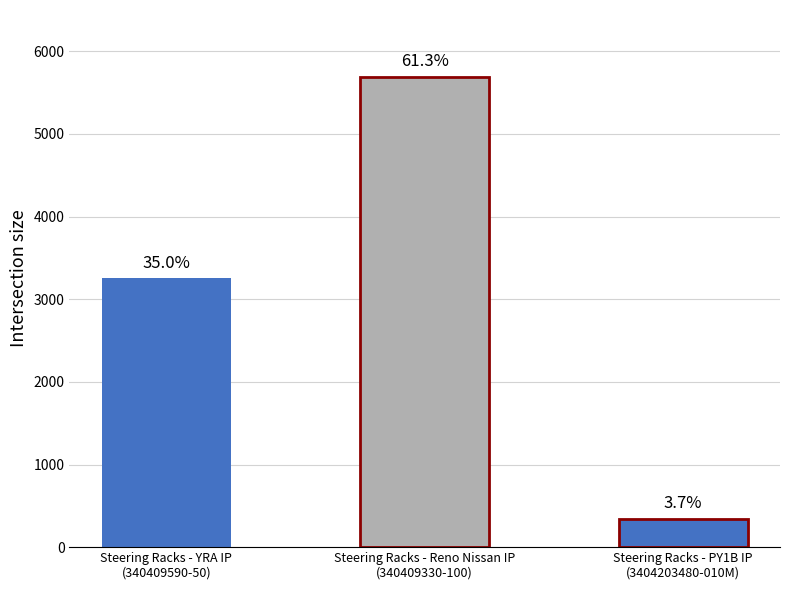

Read the value at Steering Racks - Reno Nissan IP
(340409330-100).

5692